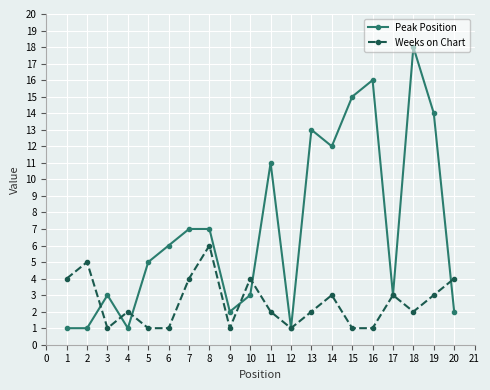

True or false: Weeks on Chart and Peak Position cross at least once.

True